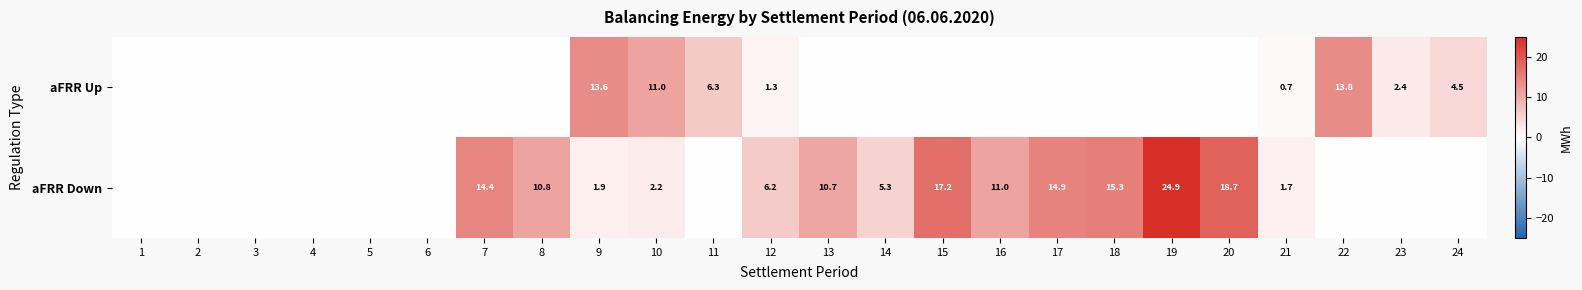

Is it true that aFRR Up equals 6.3 at 11?

True